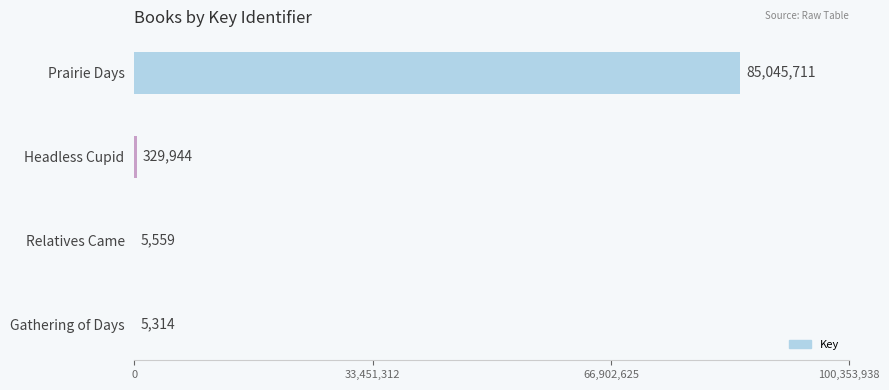

What is the sum of all values?

85386528